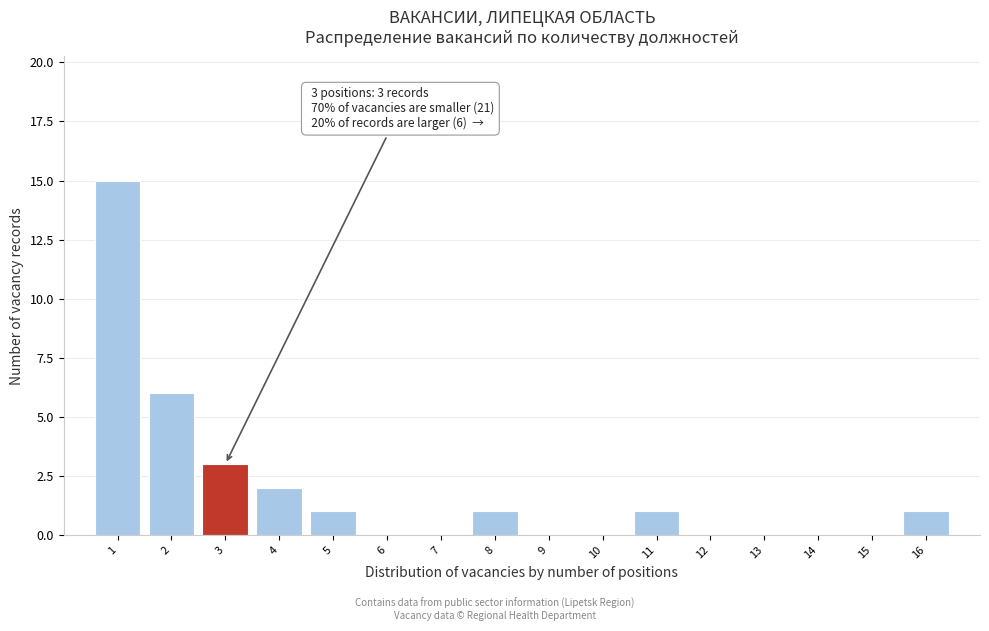

Which range on the x-axis has the tallest bar?

0.5 to 1.5